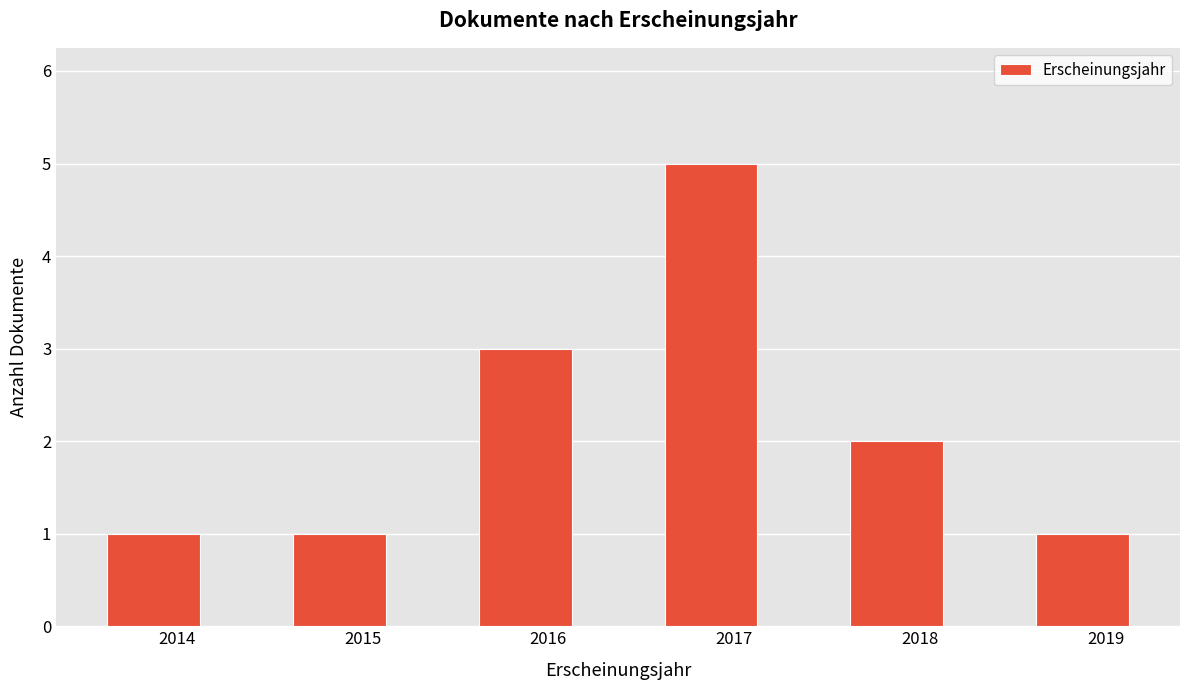

What is the approximate value at 2019?

1